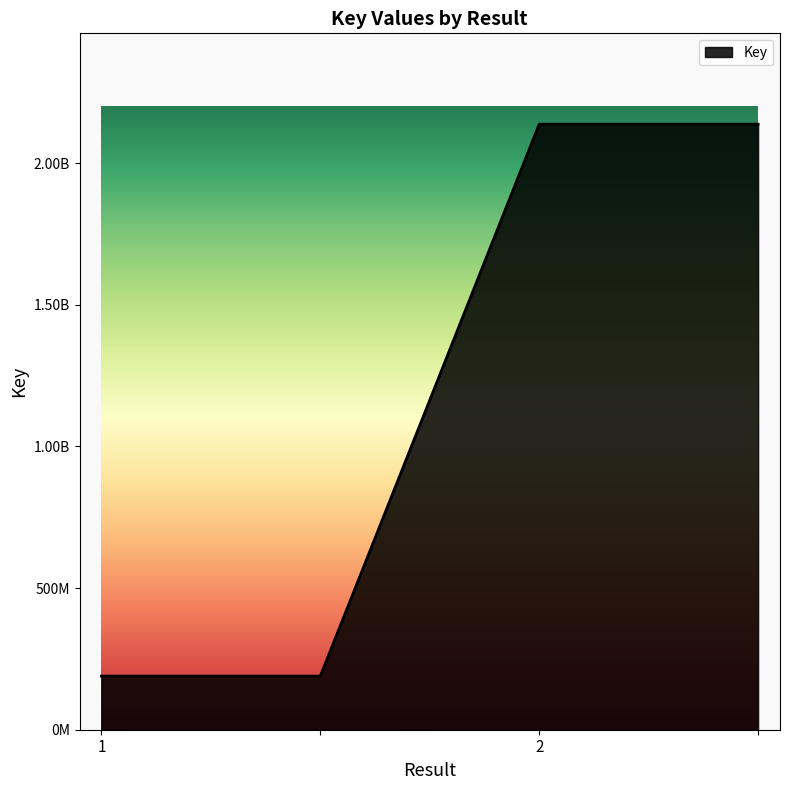

List the labels in order of value, largest first.

2, , 1, 